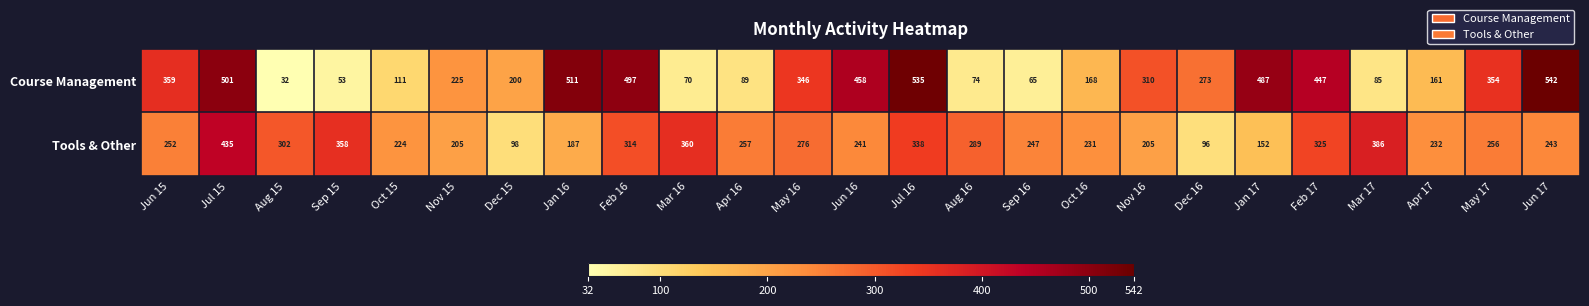

At which label is Tools & Other closest to 265?

Apr 16